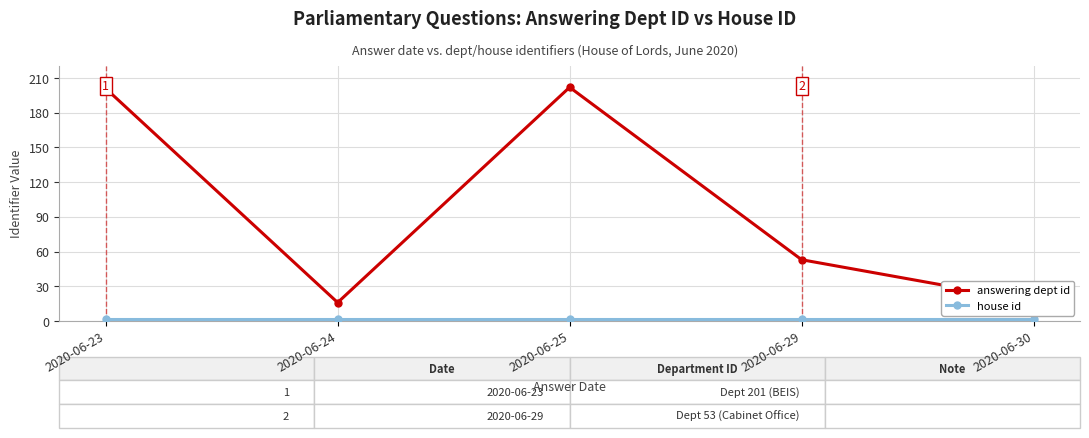

What is the difference between the highest and lowest values at 2020-06-30?

15